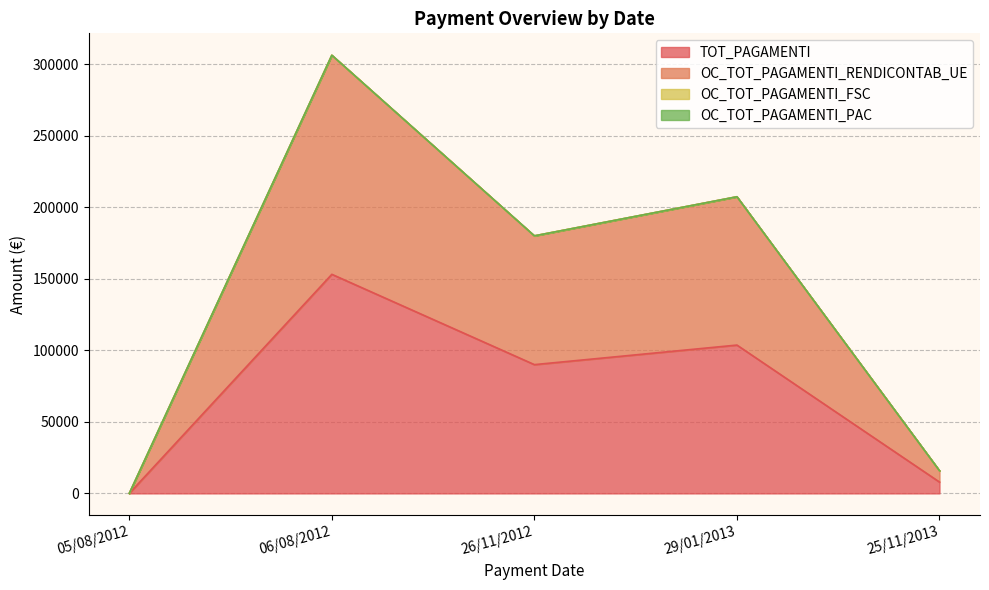

Is the value of OC_TOT_PAGAMENTI_RENDICONTAB_UE at 26/11/2012 greater than the value of TOT_PAGAMENTI at 29/01/2013?

Yes